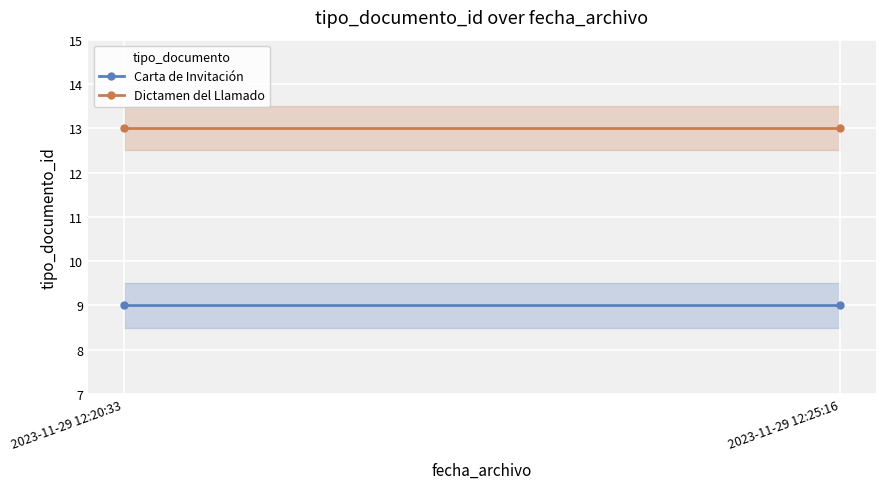

At how many categories does at least one series exceed 11?

2